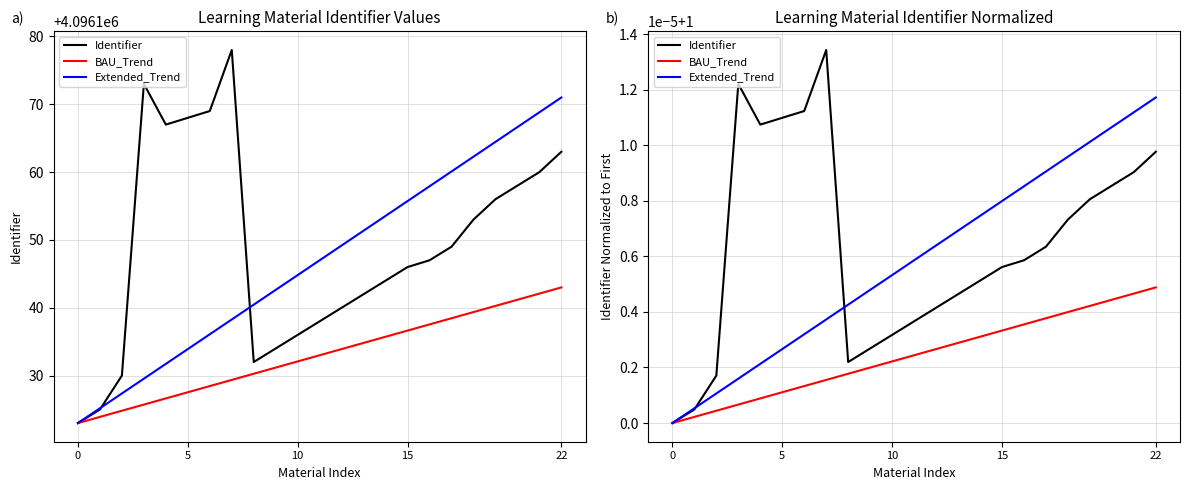

Rank the series by their maximum value, from highest to lowest.

Identifier, Extended_Trend, BAU_Trend